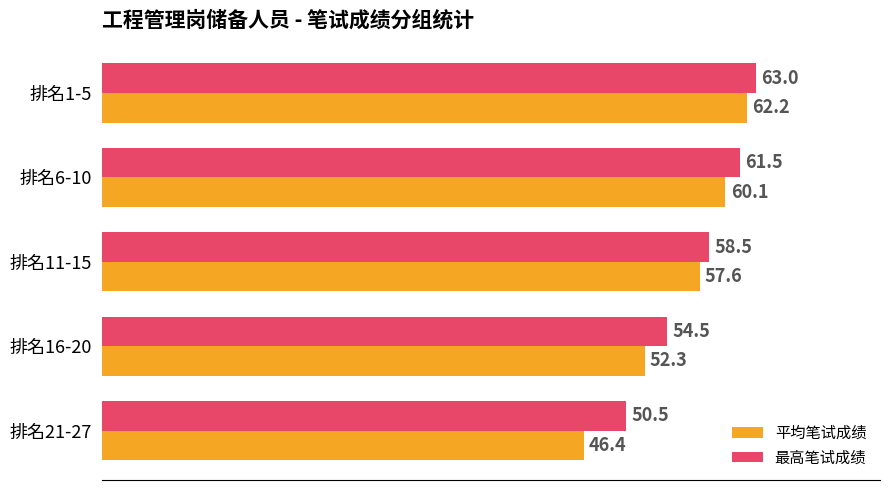

List the series in order of their peak value, lowest first.

平均笔试成绩, 最高笔试成绩